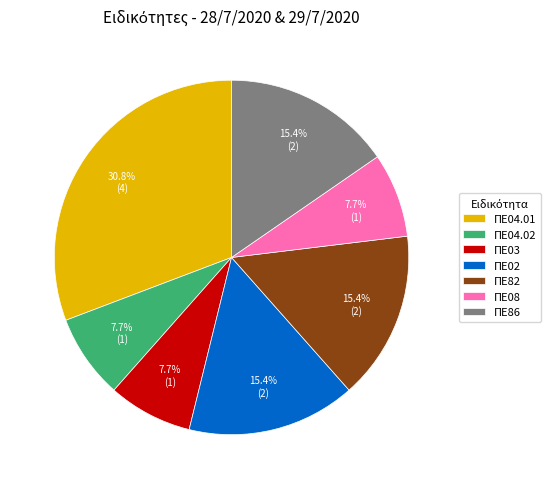

True or false: ΠΕ02 accounts for 27% of the total.

False